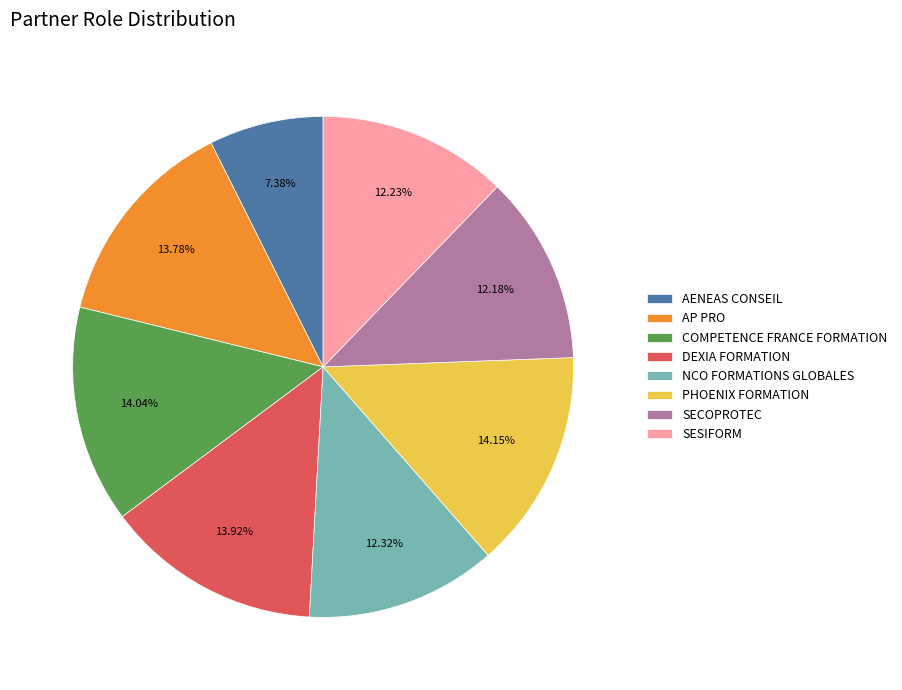

Combined, what portion of the pie is AP PRO and AENEAS CONSEIL?

21.2%